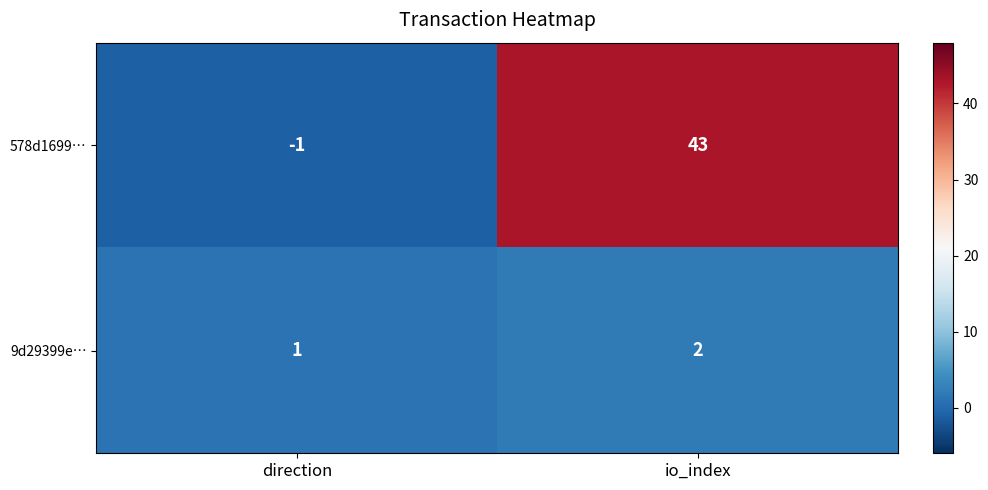

Which series has the largest range (max minus min)?

578d1699…